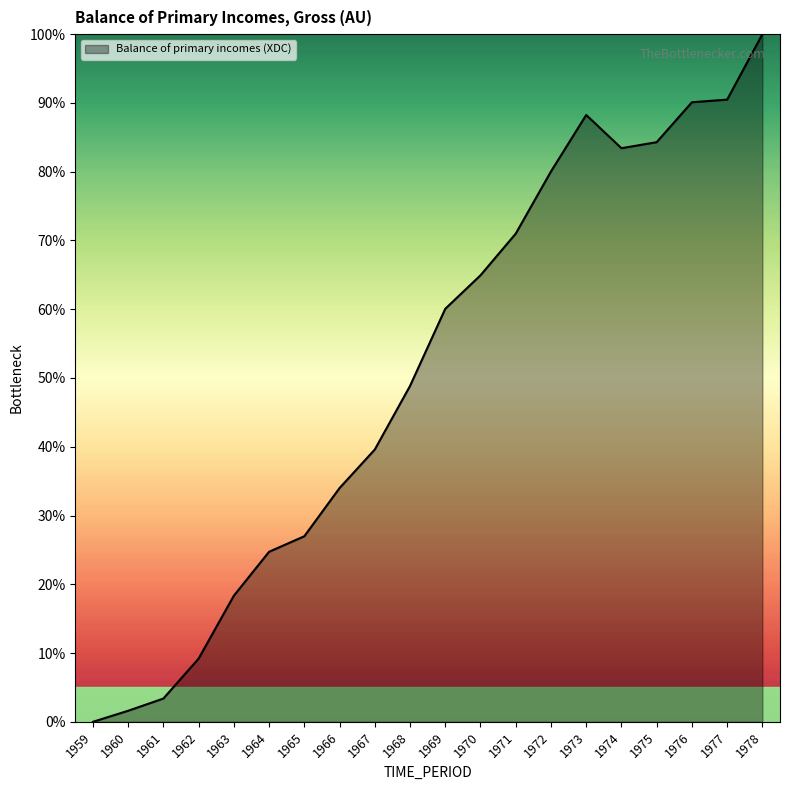

Which category has the highest value across all series?

1978